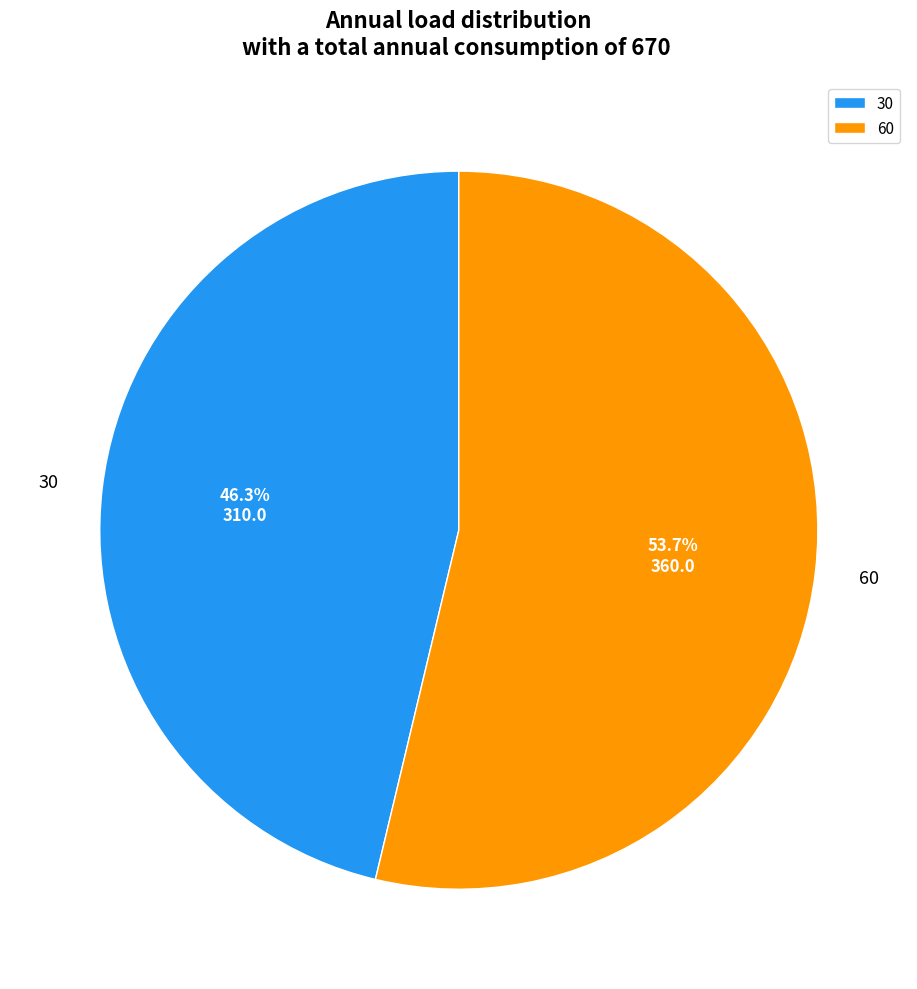

To the nearest percent, what is the average slice percentage?

50%